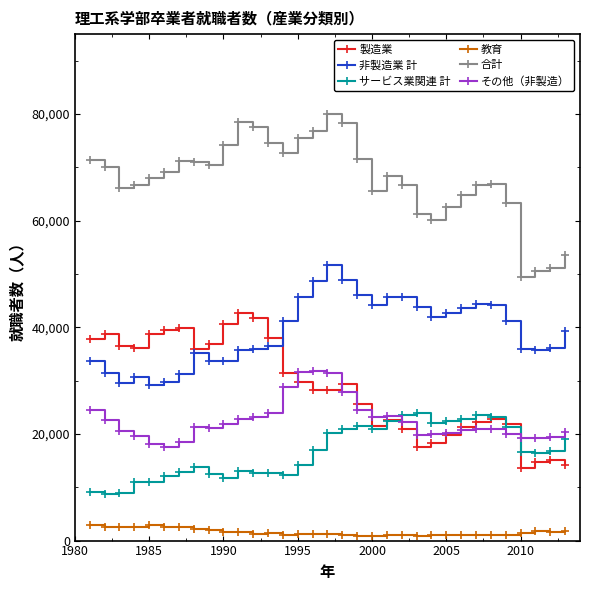

At how many categories does at least one series exceed 4639?

33